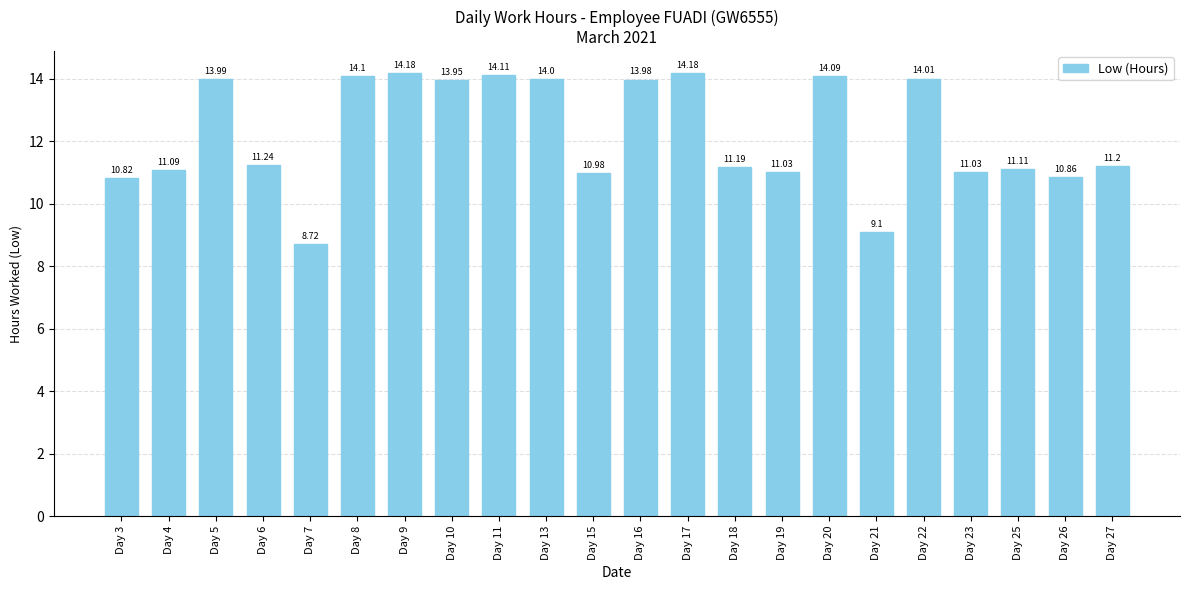

What is the change in value from Day 7 to Day 11?

+5.4